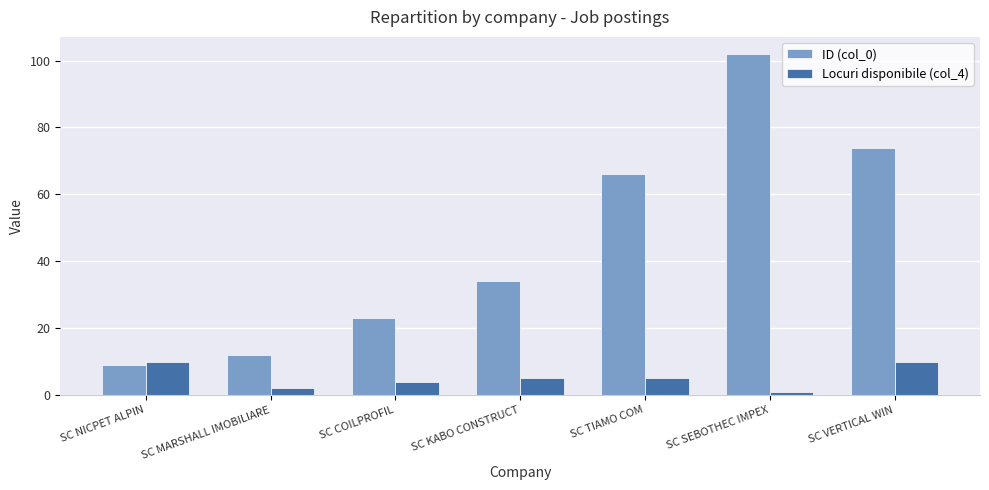

Are the bars grouped side by side (vs. stacked)?

Yes